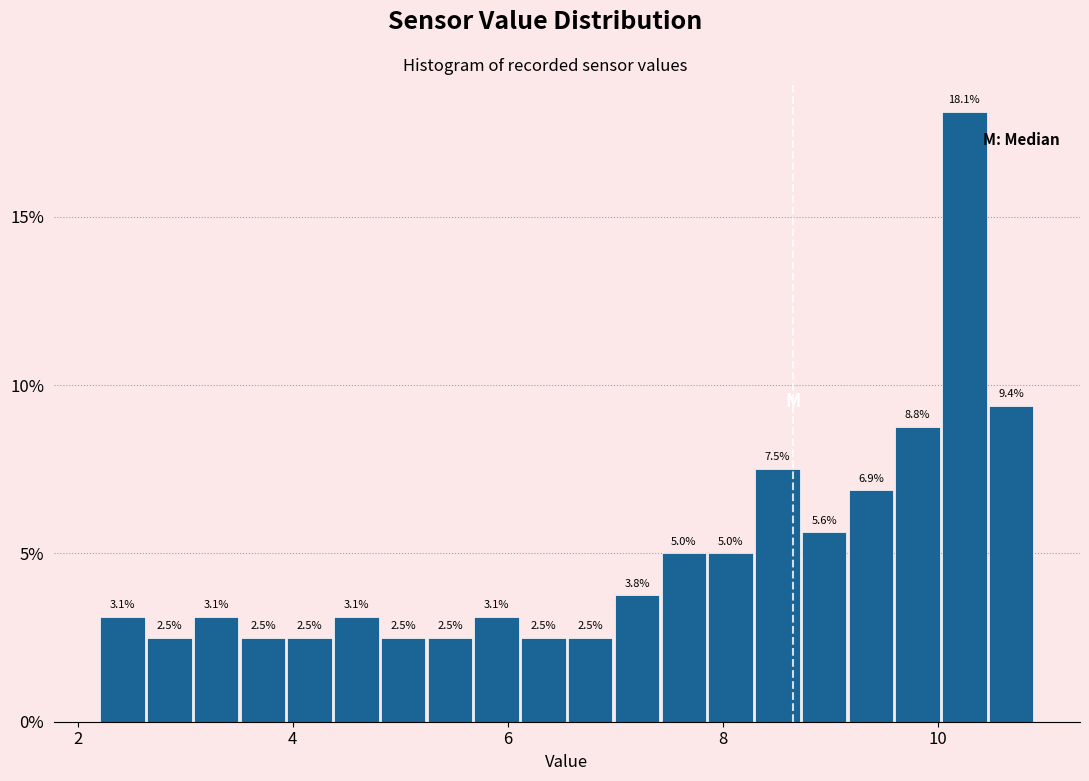

Around what value on the x-axis is the tallest bar? Give the approximate position of its centre, as read against the axis.

10.2